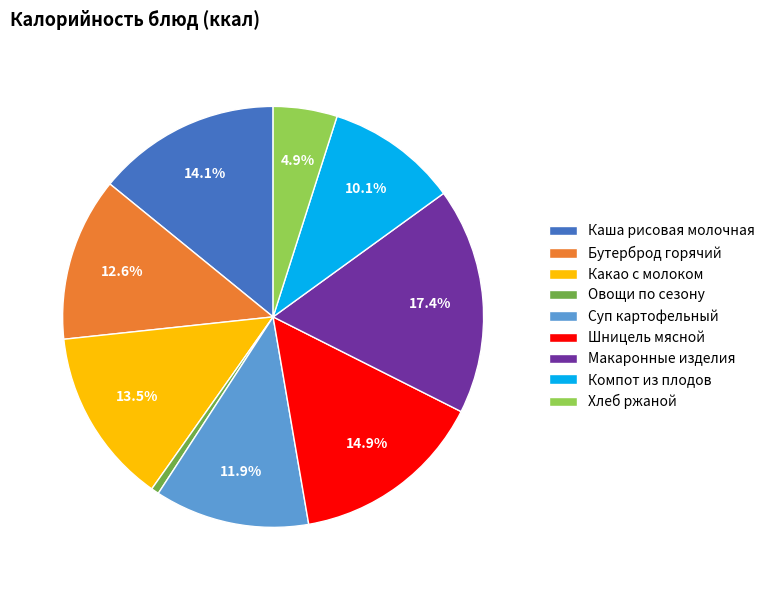

Does any single category account for the majority?

No